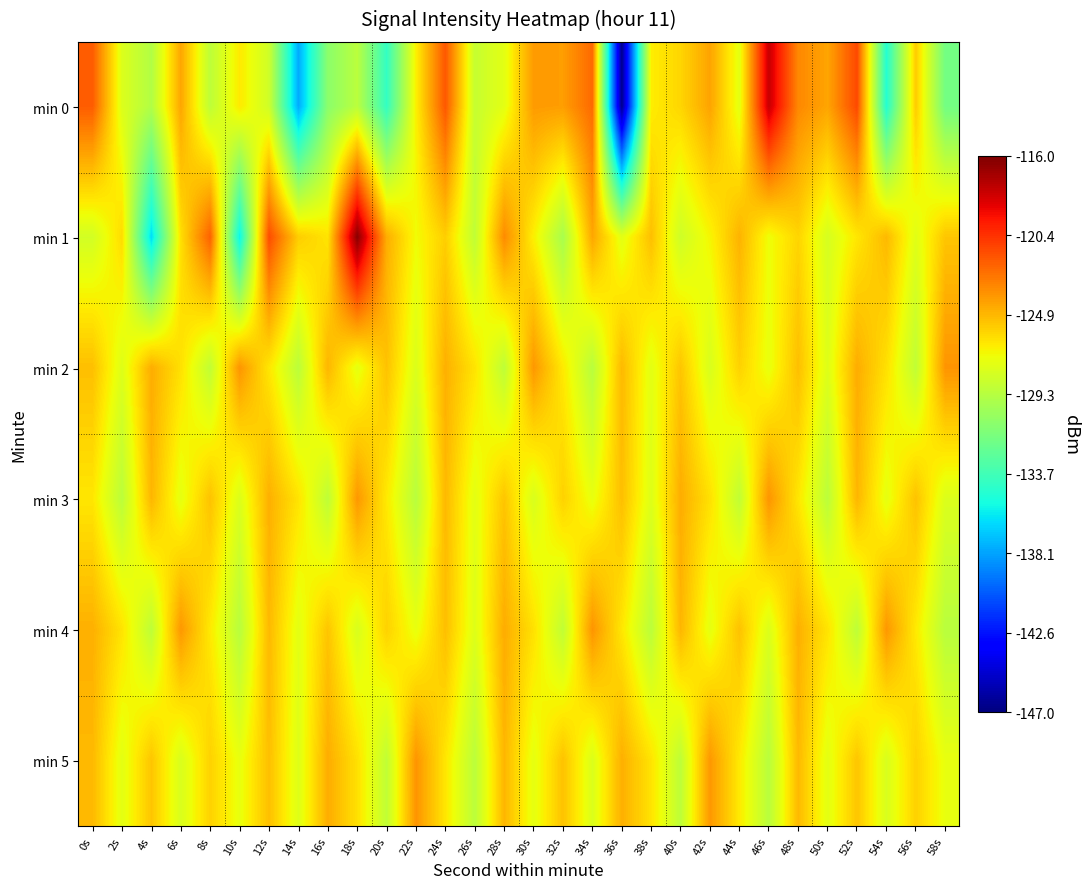

Reading left to right, list all the values displayed in this chart.

min 0: 0s=-121.9	2s=-127.9	4s=-129.5	6s=-124.3	8s=-129.0	10s=-126.5	12s=-128.4	14s=-137.9	16s=-130.9	18s=-129.1	20s=-134.2	22s=-126.7	24s=-121.7	26s=-128.7	28s=-127.6	30s=-123.9	32s=-124.0	34s=-122.3	36s=-146.6	38s=-126.6	40s=-125.8	42s=-124.2	44s=-127.6	46s=-118.0	48s=-123.3	50s=-124.2	52s=-121.2	54s=-134.8	56s=-125.5	58s=-131.8
min 1: 0s=-128.2	2s=-126.0	4s=-136.4	6s=-126.2	8s=-122.0	10s=-135.7	12s=-121.3	14s=-125.6	16s=-126.3	18s=-116.3	20s=-124.5	22s=-127.1	24s=-125.6	26s=-128.9	28s=-123.4	30s=-126.7	32s=-129.8	34s=-124.3	36s=-127.6	38s=-125.1	40s=-128.4	42s=-126.9	44s=-124.7	46s=-127.2	48s=-125.8	50s=-128.1	52s=-126.4	54s=-124.9	56s=-127.7	58s=-125.3
min 2: 0s=-125.1	2s=-127.8	4s=-124.5	6s=-126.2	8s=-128.9	10s=-123.7	12s=-126.4	14s=-129.1	16s=-124.8	18s=-127.5	20s=-125.2	22s=-127.9	24s=-124.6	26s=-126.3	28s=-129.0	30s=-123.8	32s=-126.5	34s=-129.2	36s=-124.9	38s=-127.6	40s=-125.3	42s=-128.0	44s=-125.7	46s=-127.4	48s=-125.1	50s=-127.8	52s=-124.5	54s=-126.2	56s=-128.9	58s=-123.7
min 3: 0s=-126.4	2s=-129.1	4s=-124.8	6s=-127.5	8s=-125.2	10s=-127.9	12s=-124.6	14s=-126.3	16s=-129.0	18s=-123.8	20s=-126.5	22s=-129.2	24s=-124.9	26s=-127.6	28s=-125.3	30s=-128.0	32s=-125.7	34s=-127.4	36s=-125.1	38s=-127.8	40s=-124.5	42s=-126.2	44s=-128.9	46s=-123.7	48s=-126.4	50s=-129.1	52s=-124.8	54s=-127.5	56s=-125.2	58s=-127.9
min 4: 0s=-124.6	2s=-126.3	4s=-129.0	6s=-123.8	8s=-126.5	10s=-129.2	12s=-124.9	14s=-127.6	16s=-125.3	18s=-128.0	20s=-125.7	22s=-127.4	24s=-125.1	26s=-127.8	28s=-124.5	30s=-126.2	32s=-128.9	34s=-123.7	36s=-126.4	38s=-129.1	40s=-124.8	42s=-127.5	44s=-125.2	46s=-127.9	48s=-124.6	50s=-126.3	52s=-129.0	54s=-123.8	56s=-126.5	58s=-129.2
min 5: 0s=-124.9	2s=-127.6	4s=-125.3	6s=-128.0	8s=-125.7	10s=-127.4	12s=-125.1	14s=-127.8	16s=-124.5	18s=-126.2	20s=-128.9	22s=-123.7	24s=-126.4	26s=-129.1	28s=-124.8	30s=-127.5	32s=-125.2	34s=-127.9	36s=-124.6	38s=-126.3	40s=-129.0	42s=-123.8	44s=-126.5	46s=-129.2	48s=-124.9	50s=-127.6	52s=-125.3	54s=-128.0	56s=-125.7	58s=-127.4